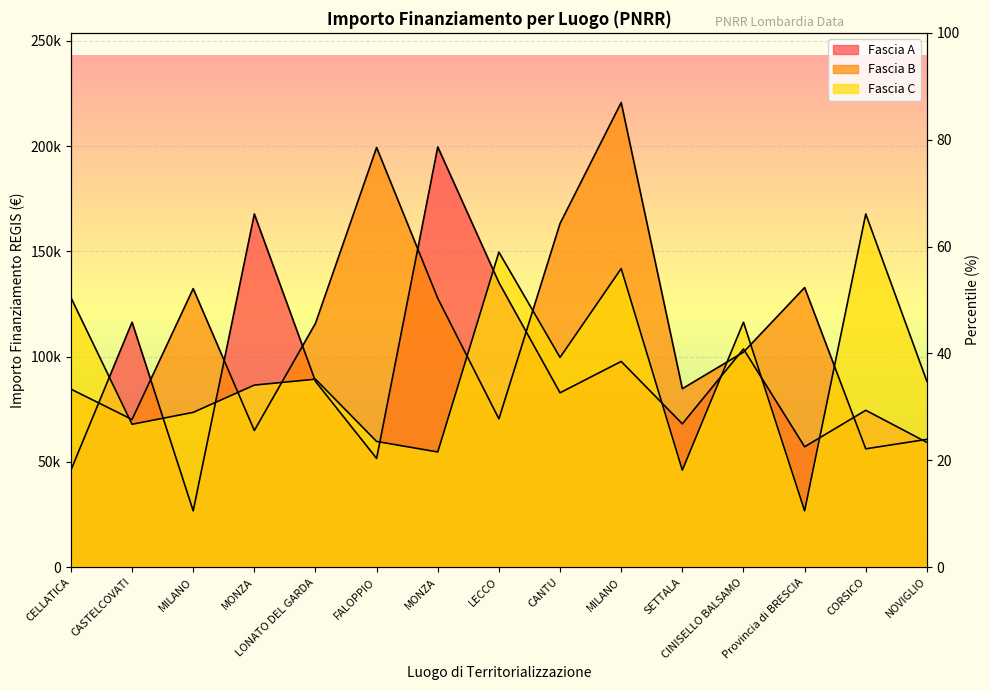

Reading right to left, list all the values displayed in this chart.

Fascia A: 59229.0	74486.0	57160.7	103619.9	68057.8	97694.9	82798.6	135157.2	199567.7	51620.1	88213.8	167724.8	26730.0	116324.6	46044.5
Fascia B: 60687.8	56181.6	132781.0	102092.5	84744.5	220663.0	163198.8	70397.4	127674.8	199303.9	115789.8	64886.6	132279.7	70120.9	84538.8
Fascia C: 88213.8	167724.8	26730.0	116324.6	46044.5	141794.5	99582.8	149604.4	54682.1	59681.5	89266.3	86448.2	73496.1	67843.7	128032.6